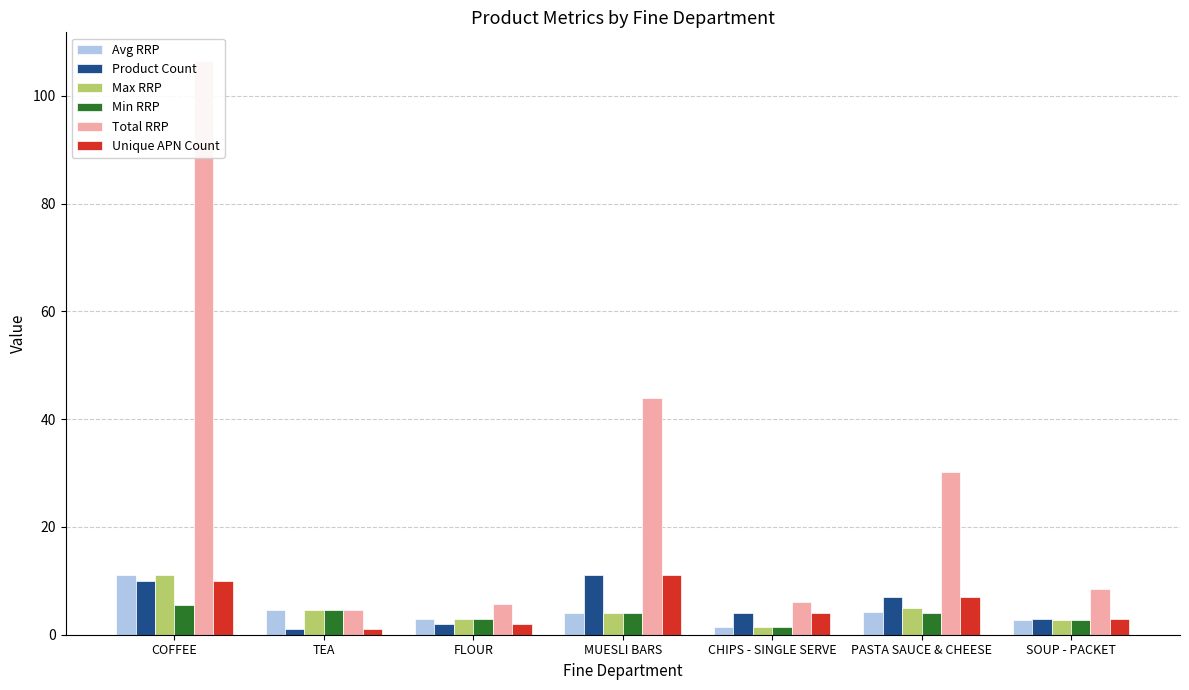

How many categories are shown in the chart?

7